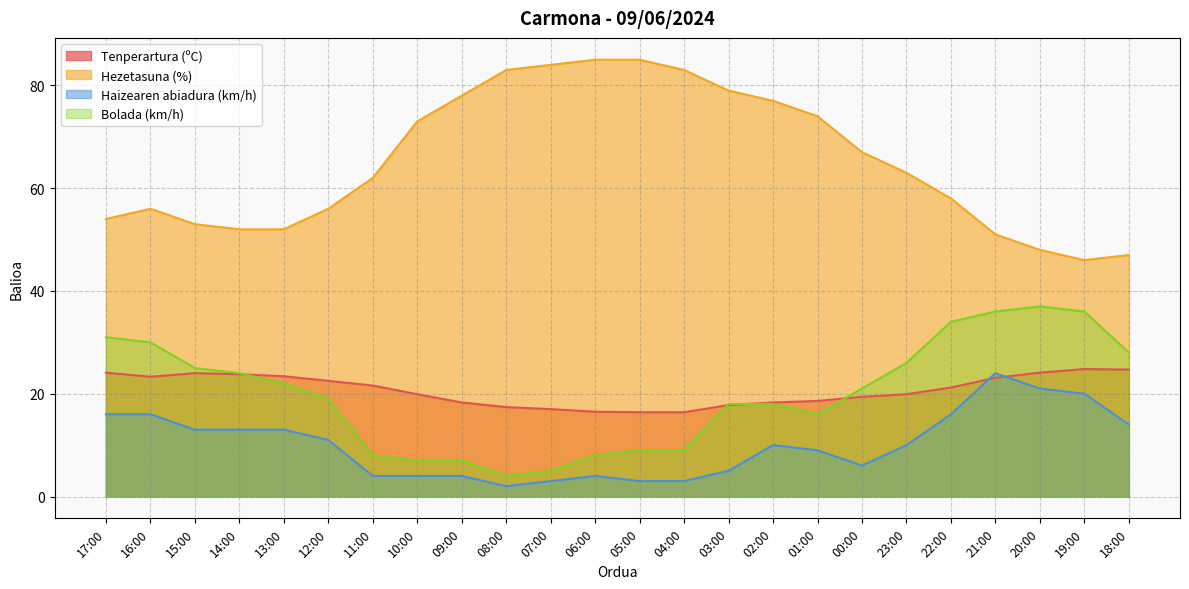

At which category is the sum across all series the highest?

21:00